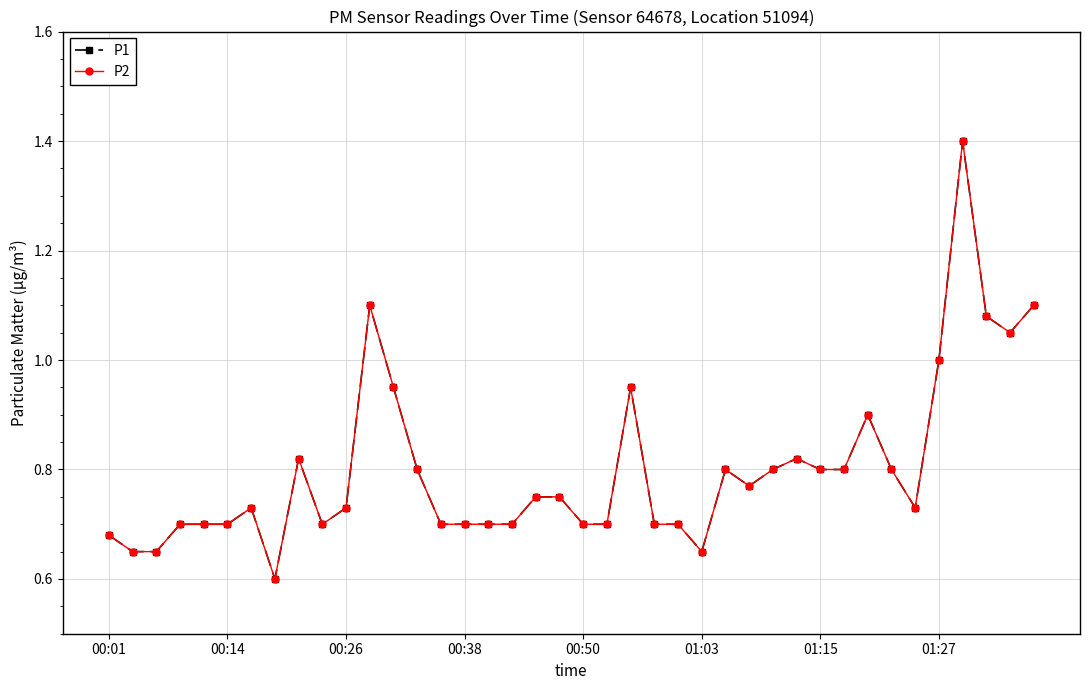

Which series has the largest total across all categories?

P1